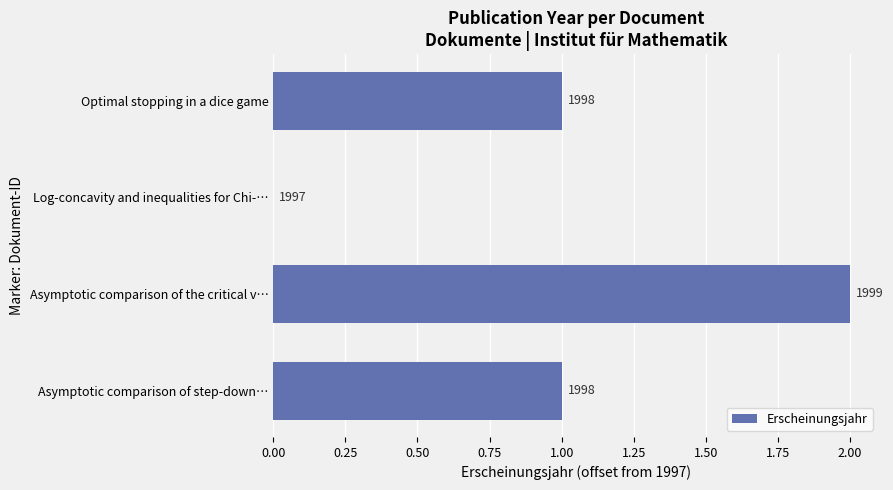

Are the bars horizontal?

Yes